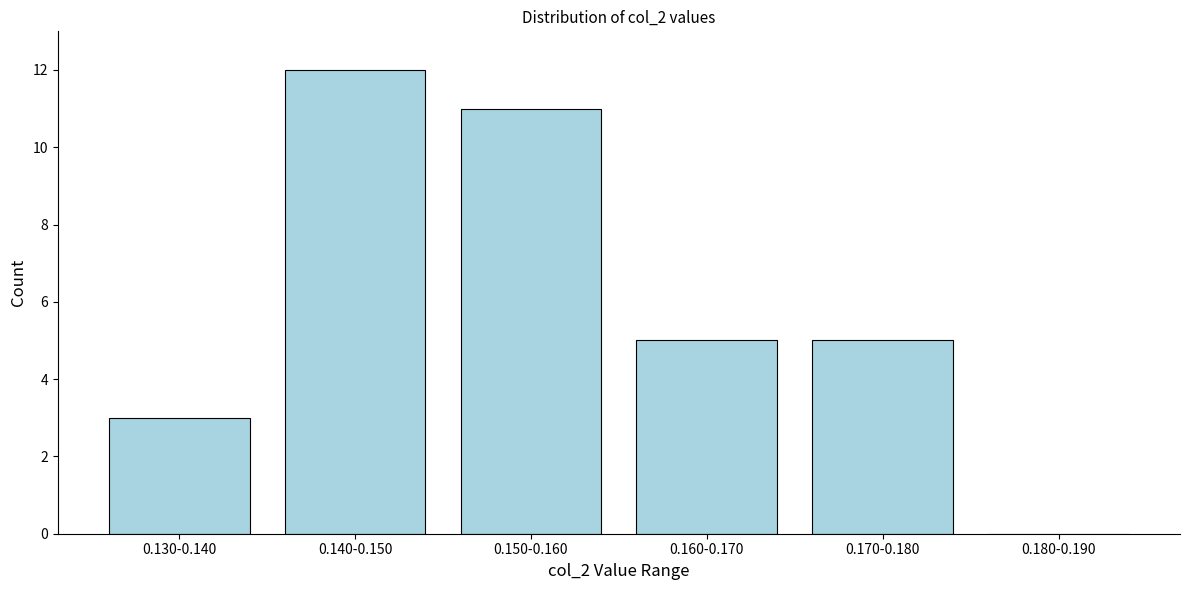

Reading left to right, extract all data points from this chart.

0.130-0.140=3	0.140-0.150=12	0.150-0.160=11	0.160-0.170=5	0.170-0.180=5	0.180-0.190=0